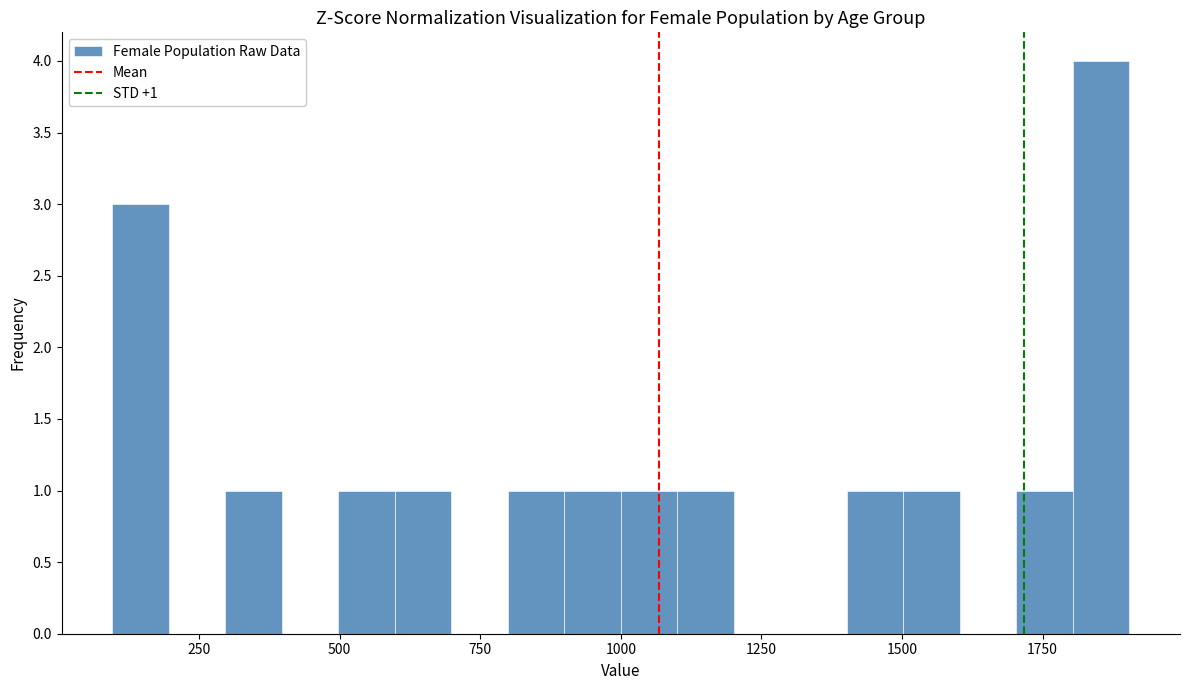

Around what value on the x-axis is the tallest bar? Give the approximate position of its centre, as read against the axis.

1850